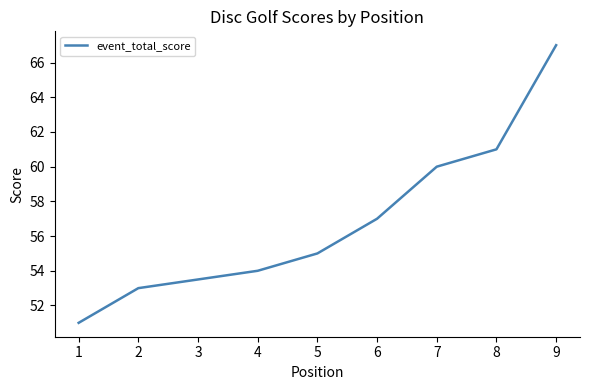

Where does the data first go above 55?

6